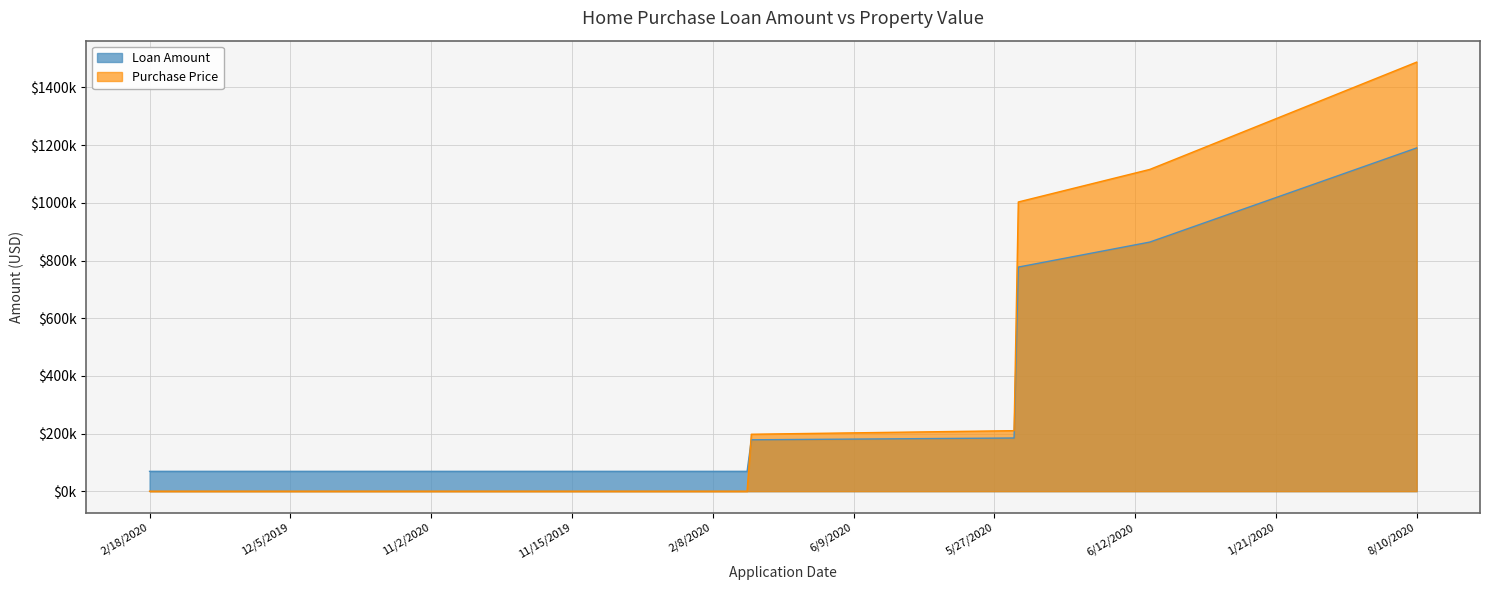

What is the spread (max minus min) of values at 5/26/2020?

46200